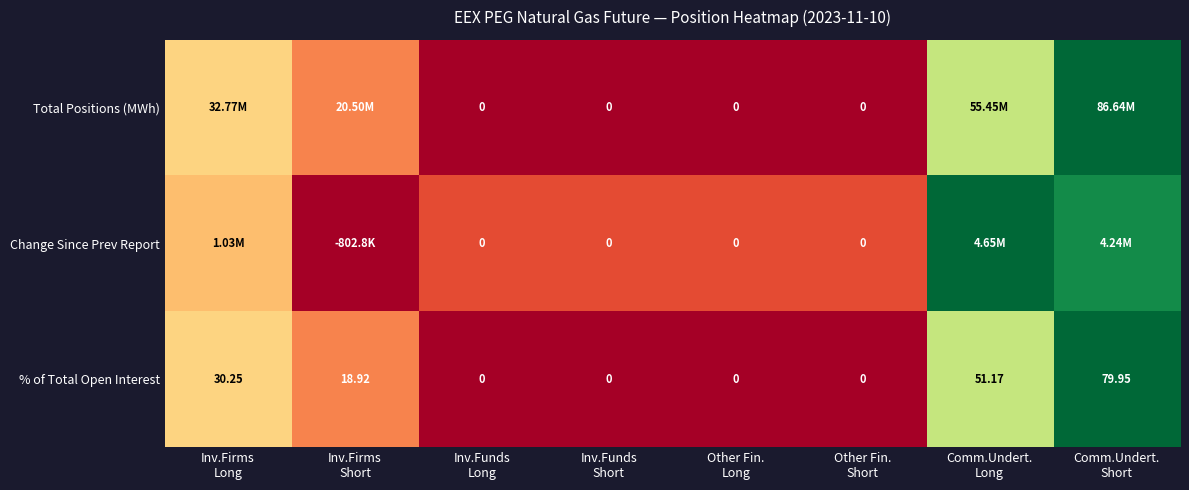

How many positive values does the % of Total Open Interest series have?

4